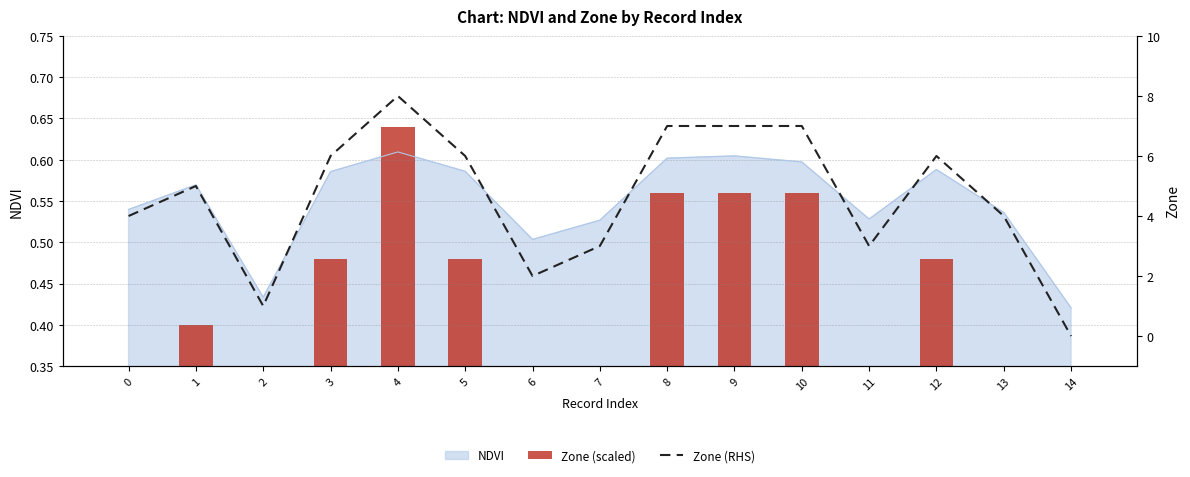

At which label does NDVI reach its minimum?

14